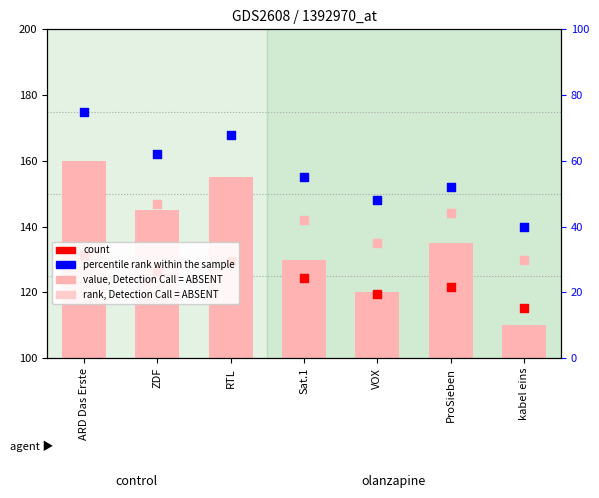

Is the value of percentile rank within the sample at ZDF greater than the value of rank, Detection Call = ABSENT at kabel eins?

Yes